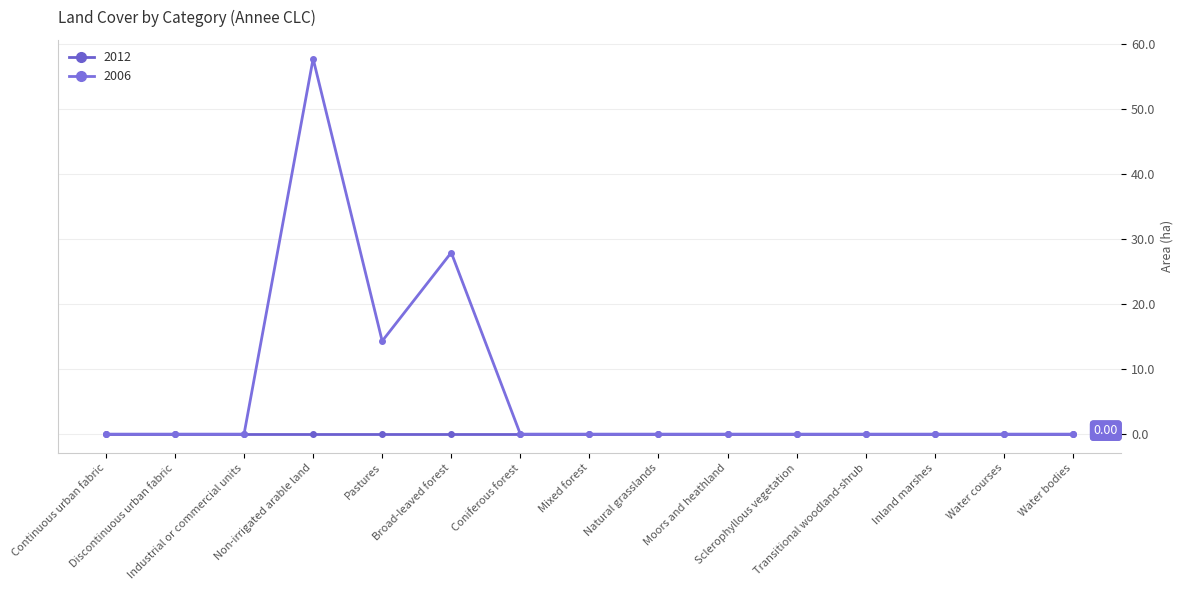

Count the number of data series in this chart.

2